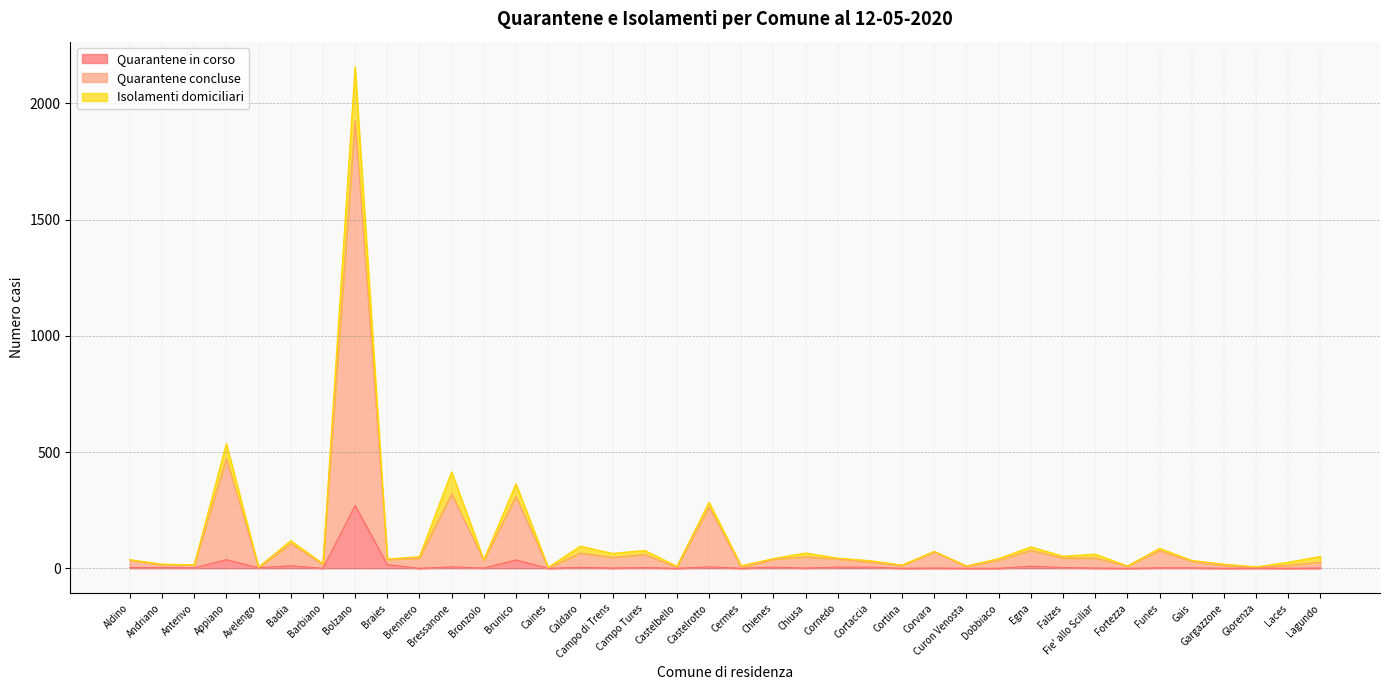

Which label corresponds to the largest value in the chart?

Bolzano